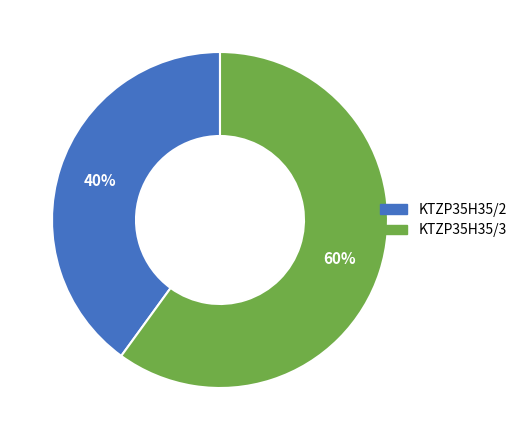

To the nearest percent, what is the difference between the KTZP35H35/2 and KTZP35H35/3 slice percentages?

20%